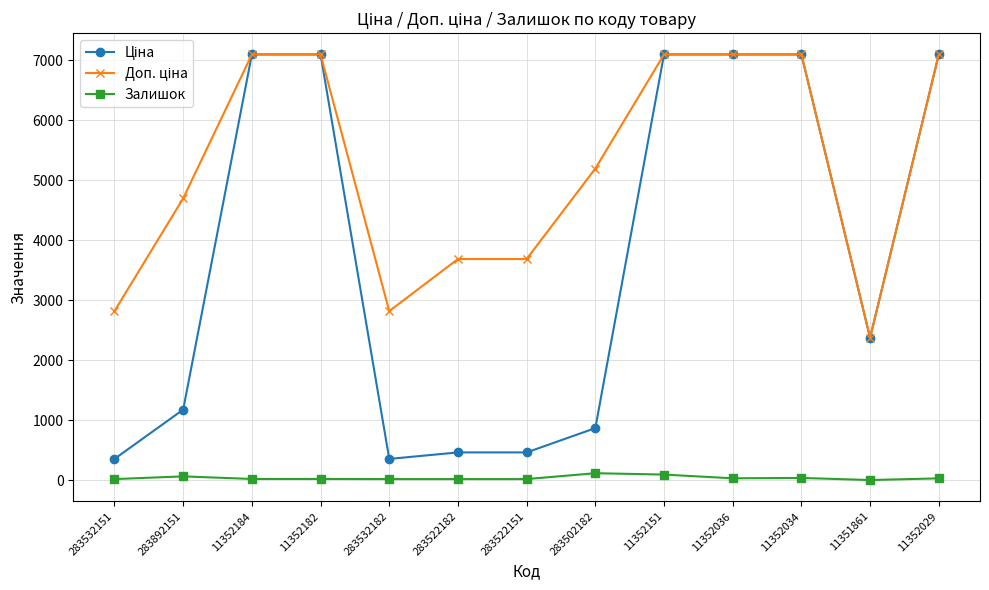

The Залишок series shows 28.0 at 11352029. True or false?

True